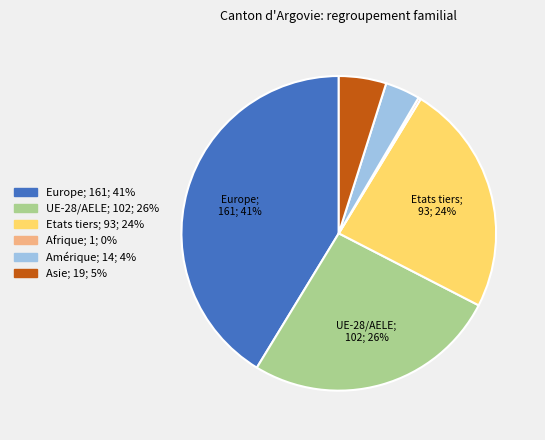

Combined, do Europe and UE-28/AELE account for over 50%?

Yes